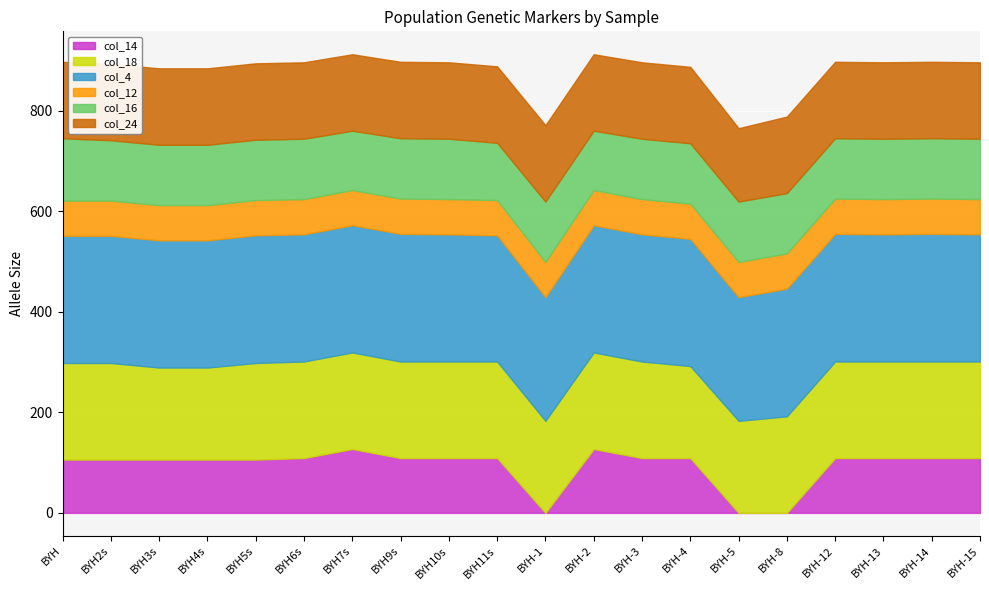

At which label does col_4 first exceed 253?

BYH5s